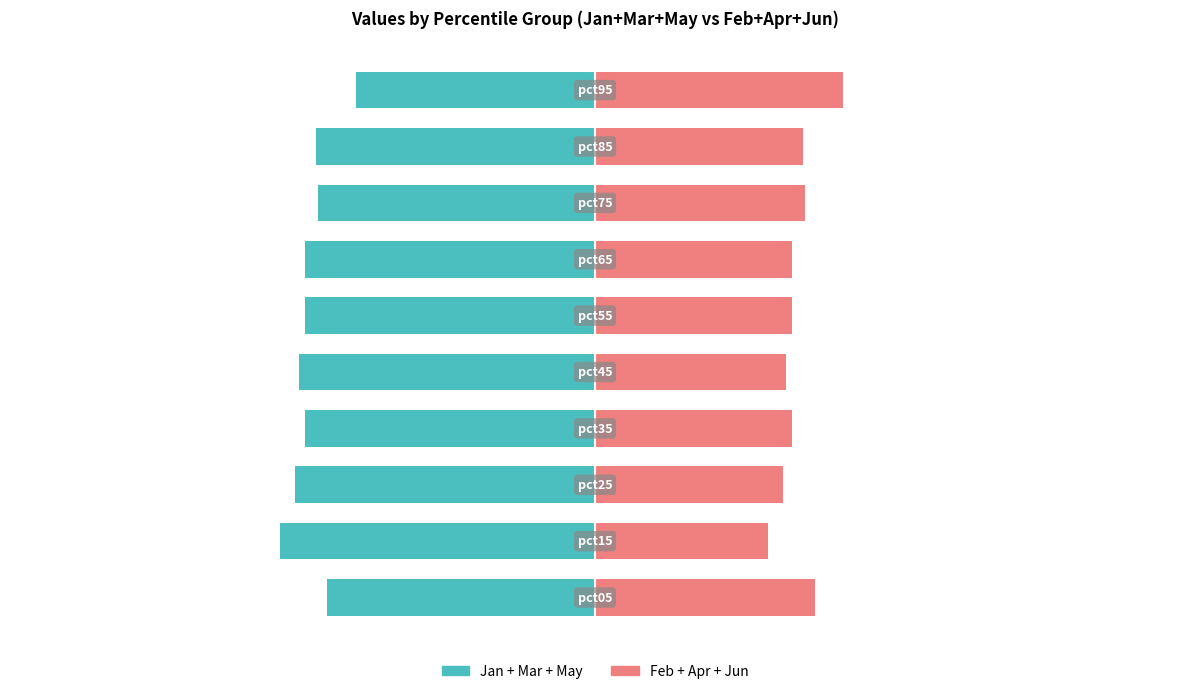

Reading right to left, extract all data points from this chart.

Jan+Mar+May: 9=-49.0	8=-57.3	7=-56.9	6=-59.6	5=-59.5	4=-60.8	3=-59.5	2=-61.5	1=-64.6	0=-54.9
Feb+Apr+Jun: 9=51.0	8=42.7	7=43.1	6=40.4	5=40.5	4=39.2	3=40.5	2=38.5	1=35.4	0=45.1